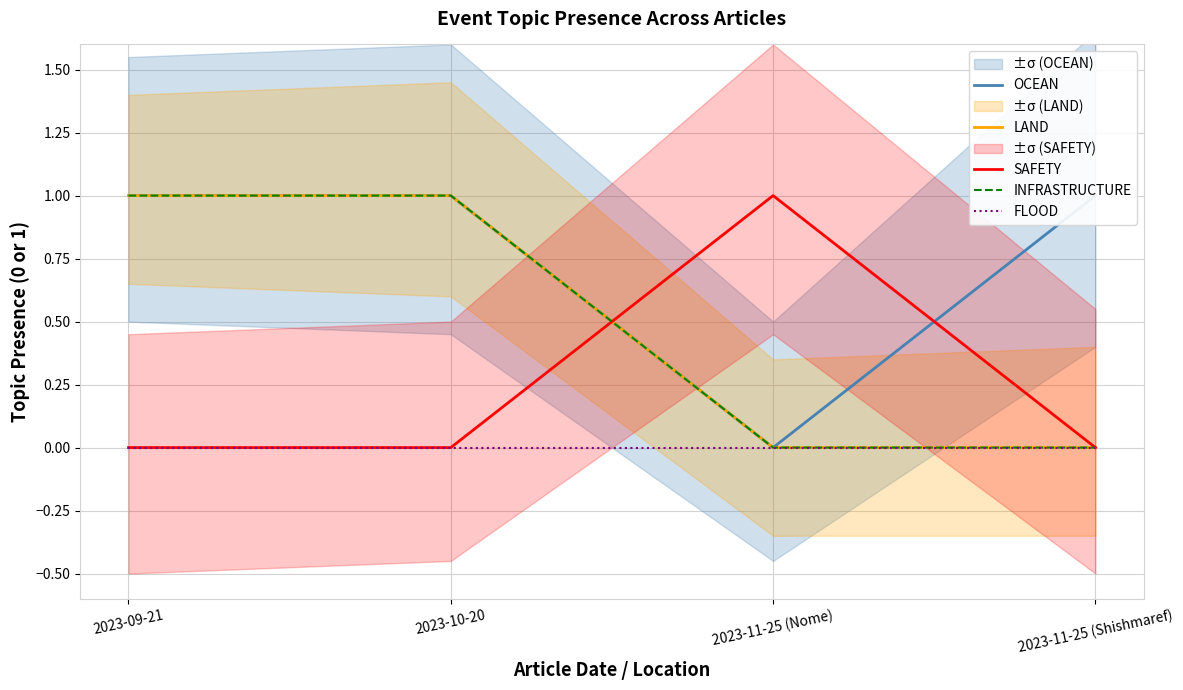

True or false: OCEAN and FLOOD intersect in this chart.

False